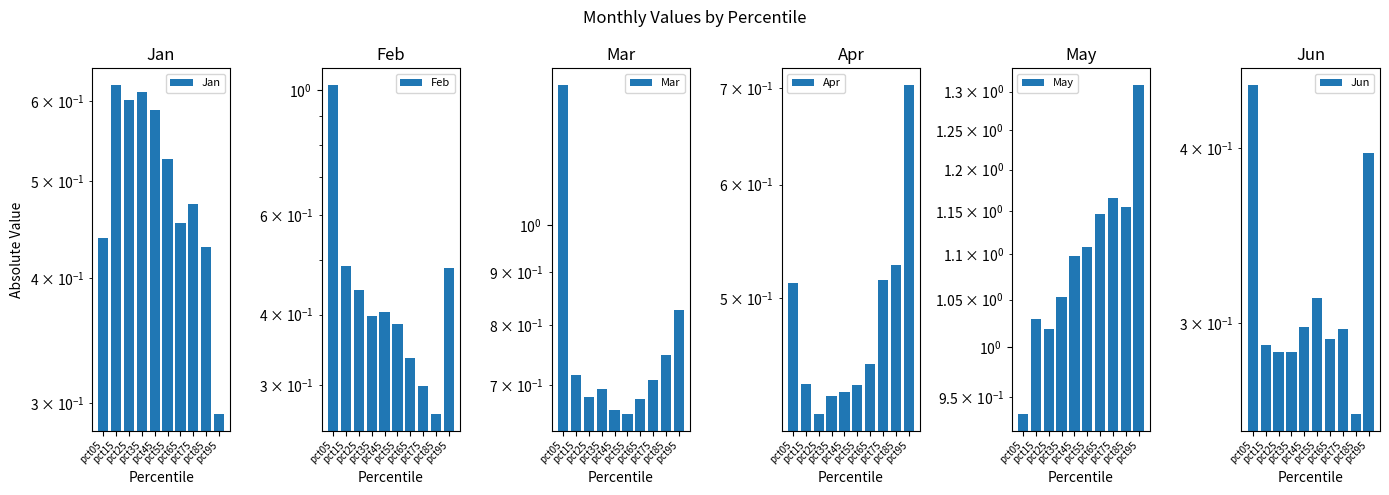

At how many categories does at least one series exceed 1?

10